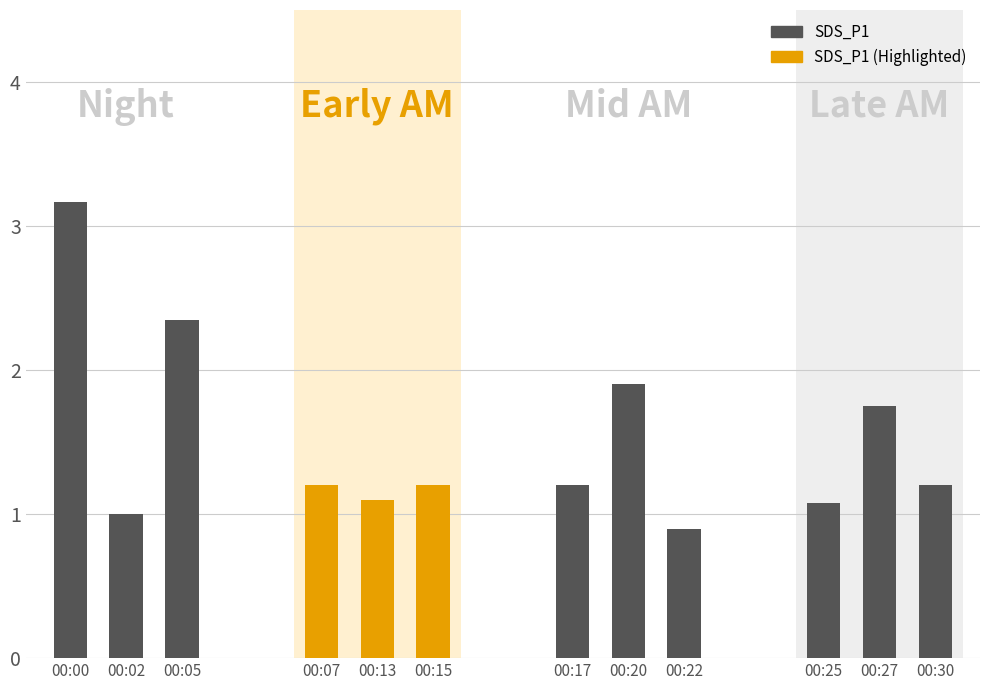

True or false: SDS_P1 has a value of 3.2 at 0.

True